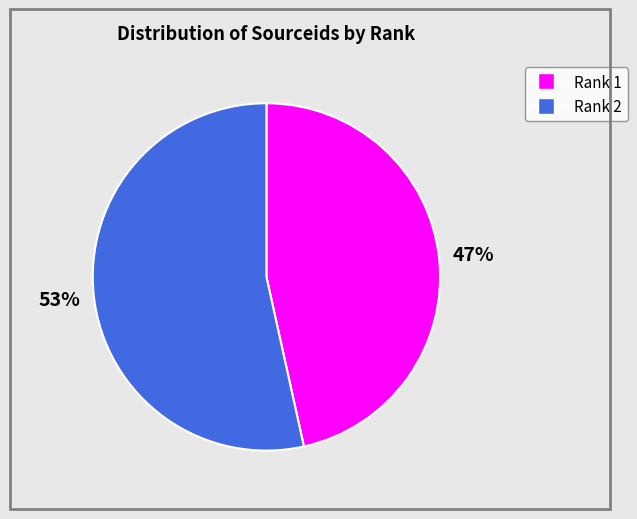

True or false: Rank 1 accounts for 54% of the total.

False